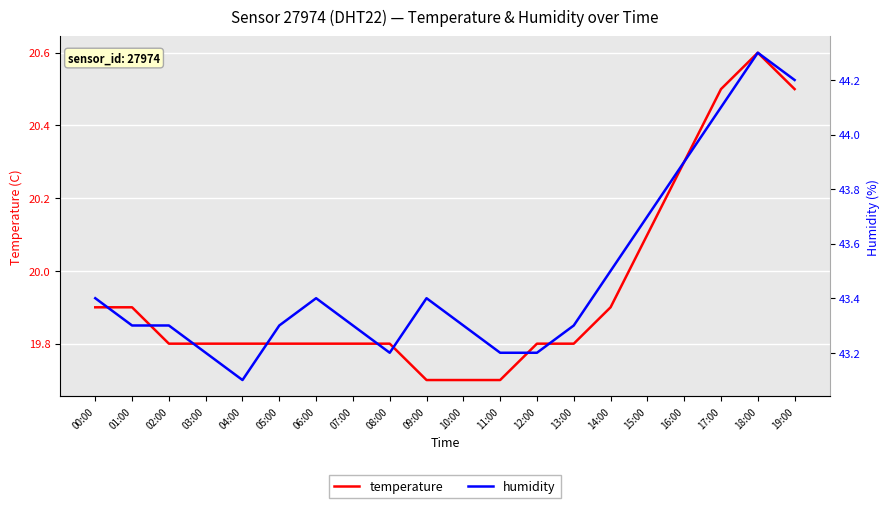

True or false: humidity and temperature cross at least once.

False